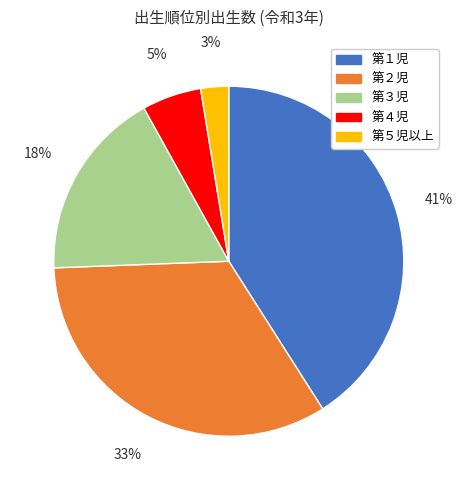

Is the sum of 第１児 and 第３児 greater than half?

Yes